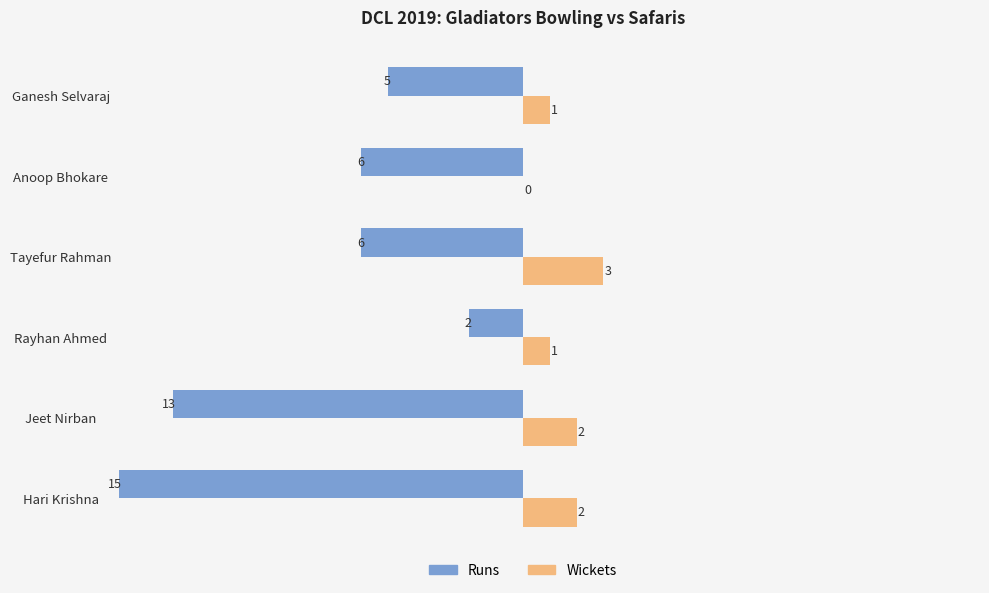

The value of Wickets at Ganesh Selvaraj is 1. True or false?

True